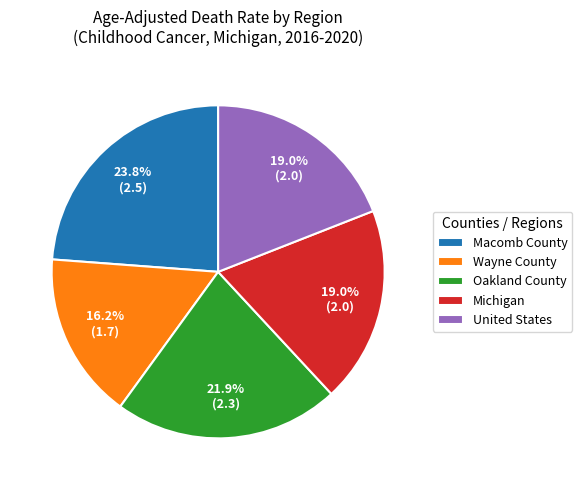

To the nearest percent, what portion does Wayne County represent?

16%